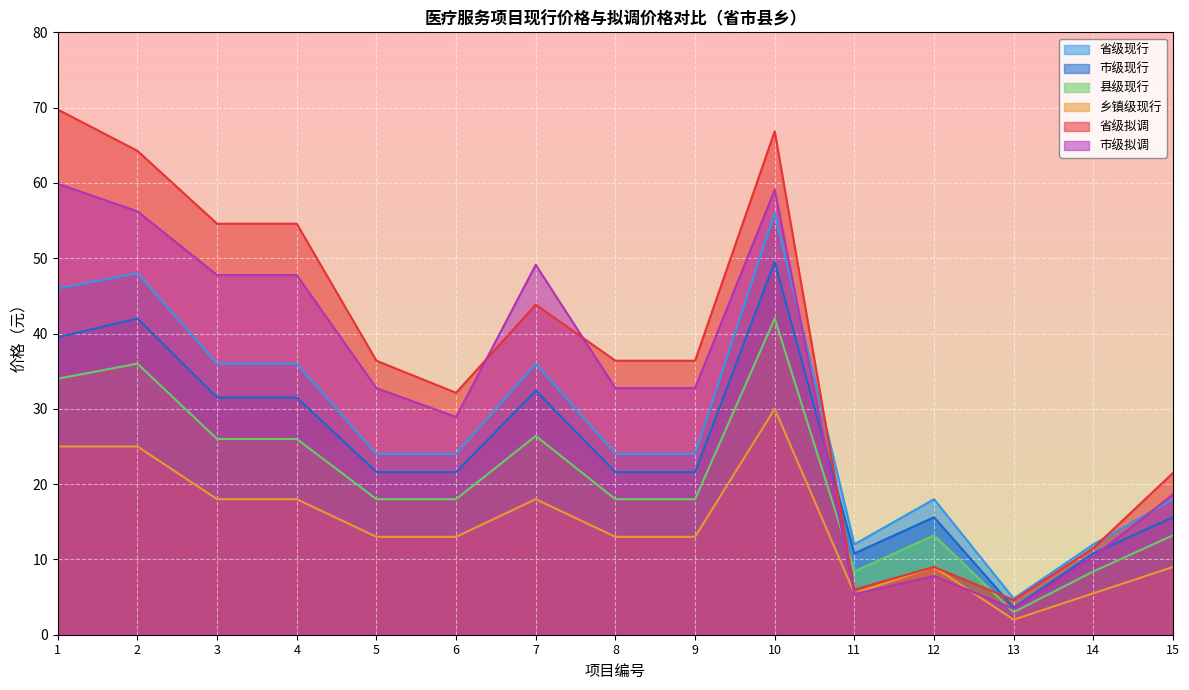

How many lines are shown in the chart?

6